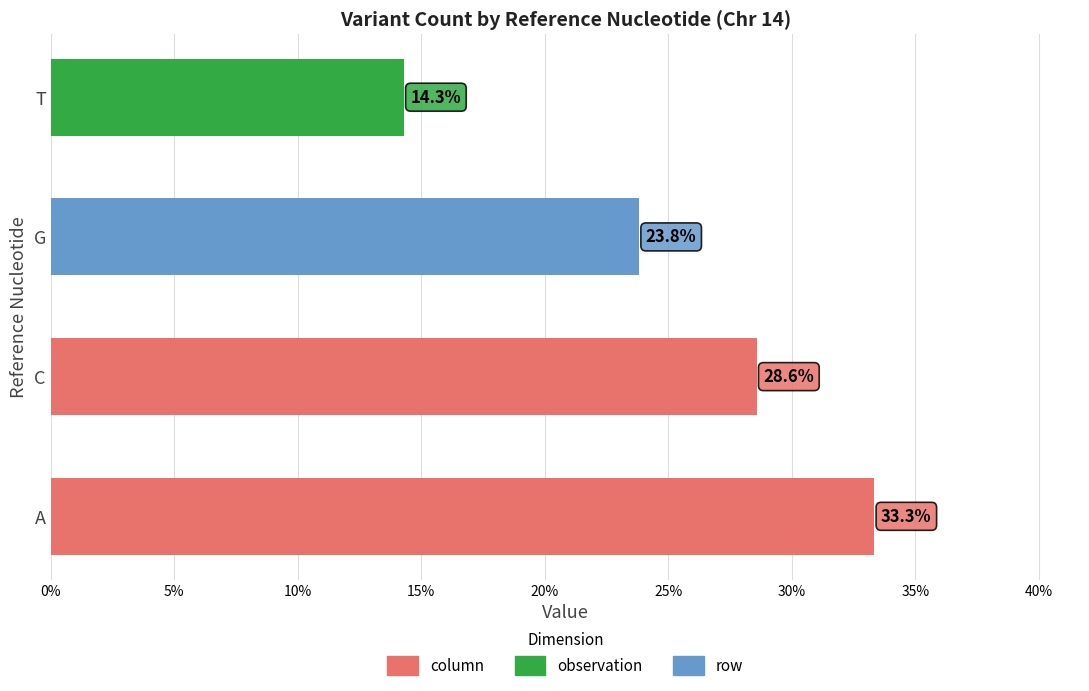

How many bars are there in total?

4